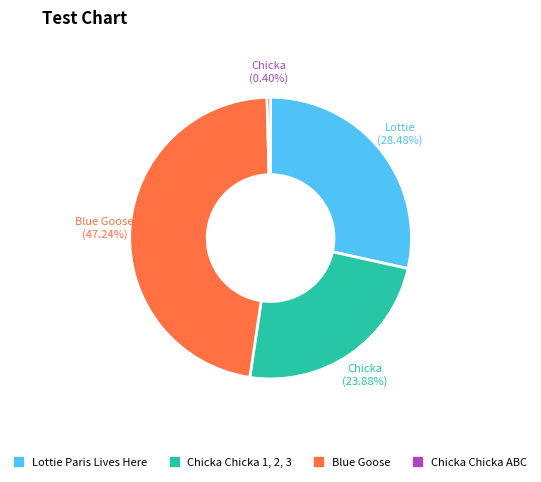

True or false: Lottie Paris Lives Here accounts for 28% of the total.

True